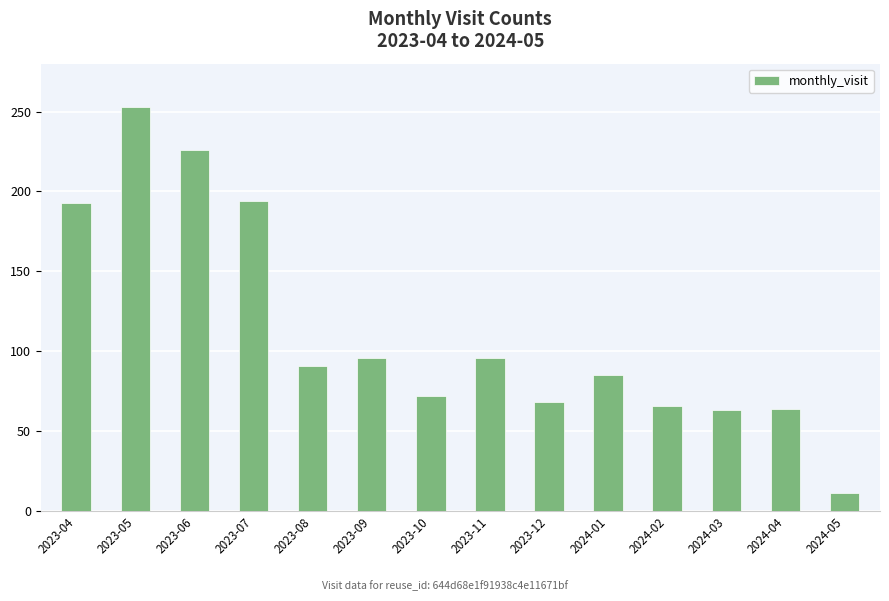

What is the greatest value displayed?

253